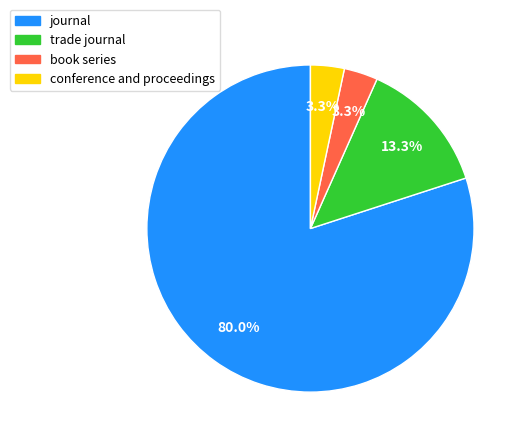

Which has a higher value, book series or journal?

journal